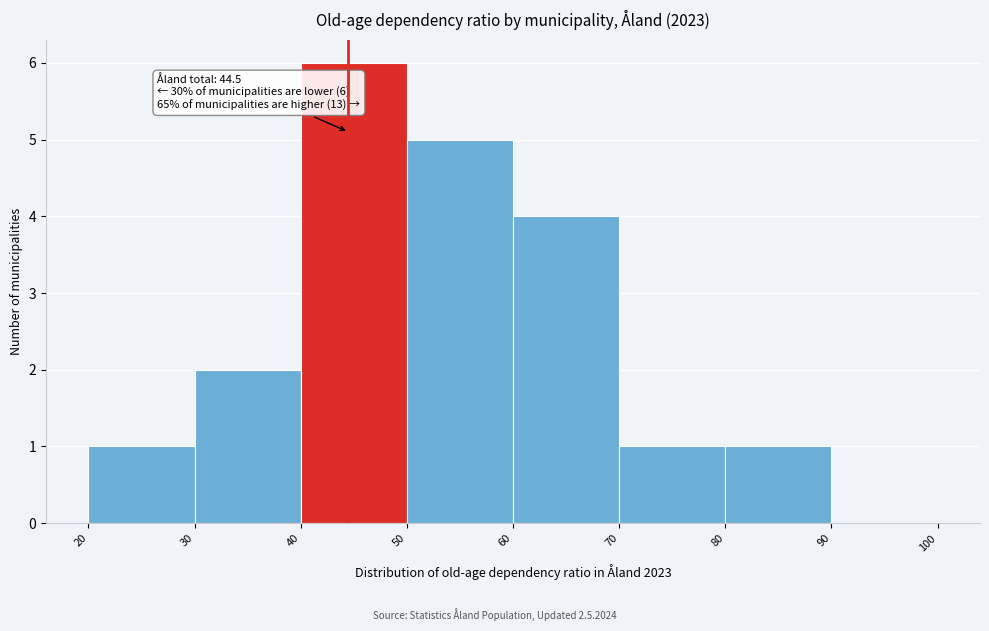

Over which range of the x-axis is the bar tallest?

40 to 50